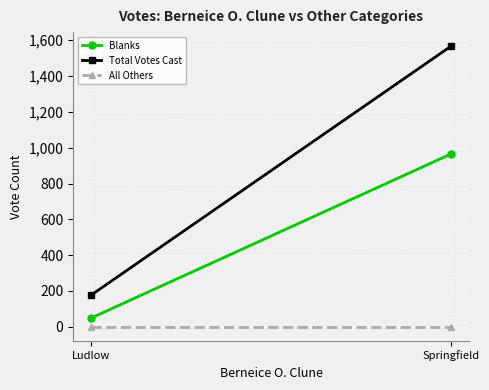

Read the Total Votes Cast value at Ludlow, to the nearest 50.

200